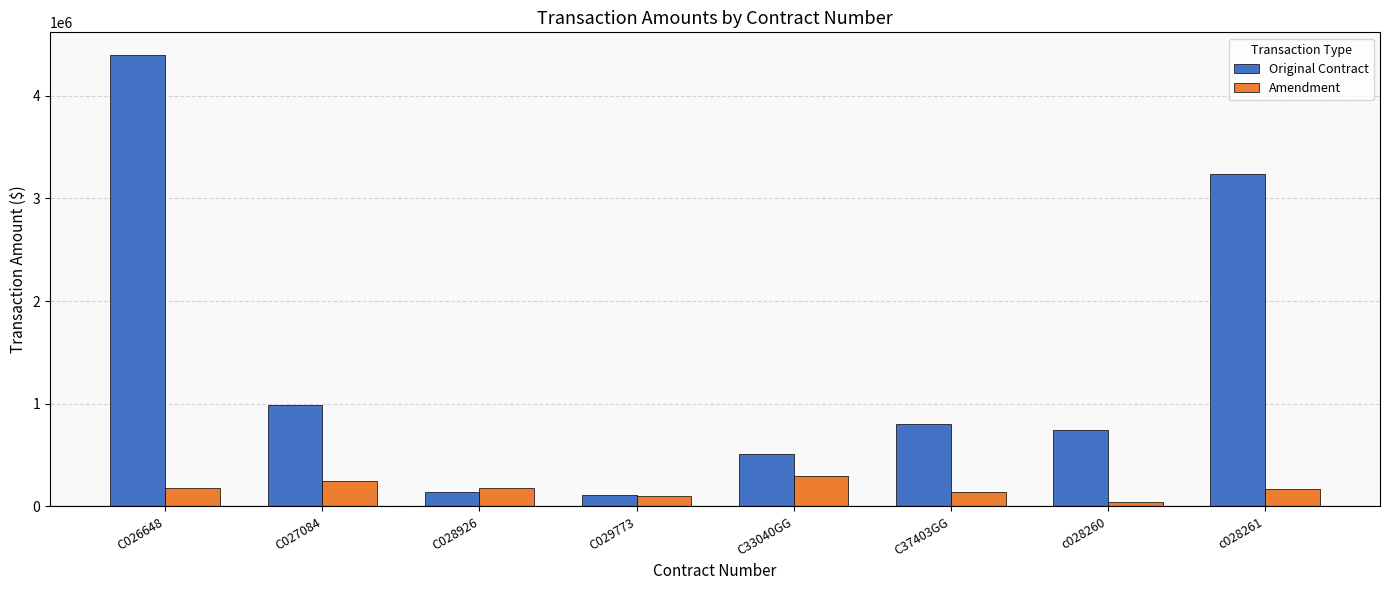

What is the difference between the maximum and minimum values in the Original Contract series?

4286972